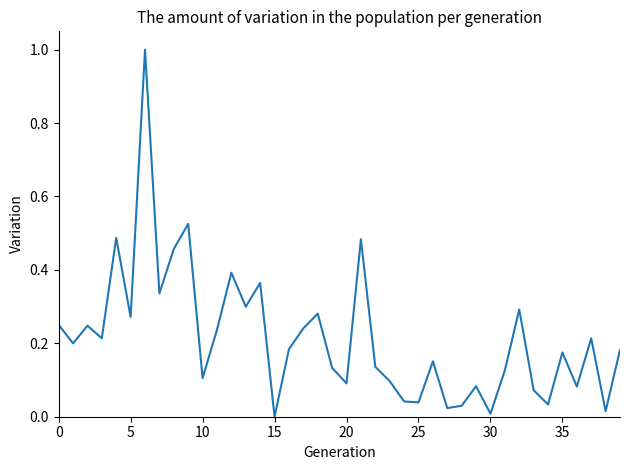

What is the greatest value displayed?

1.0